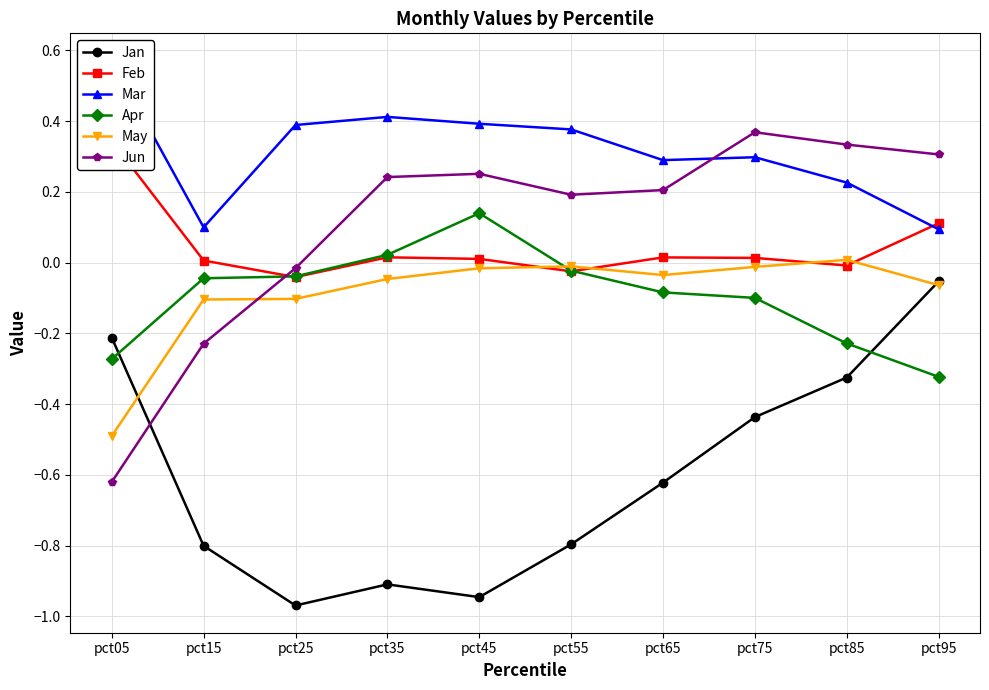

What is the value of the Jun point at the 8th from the left?

0.4